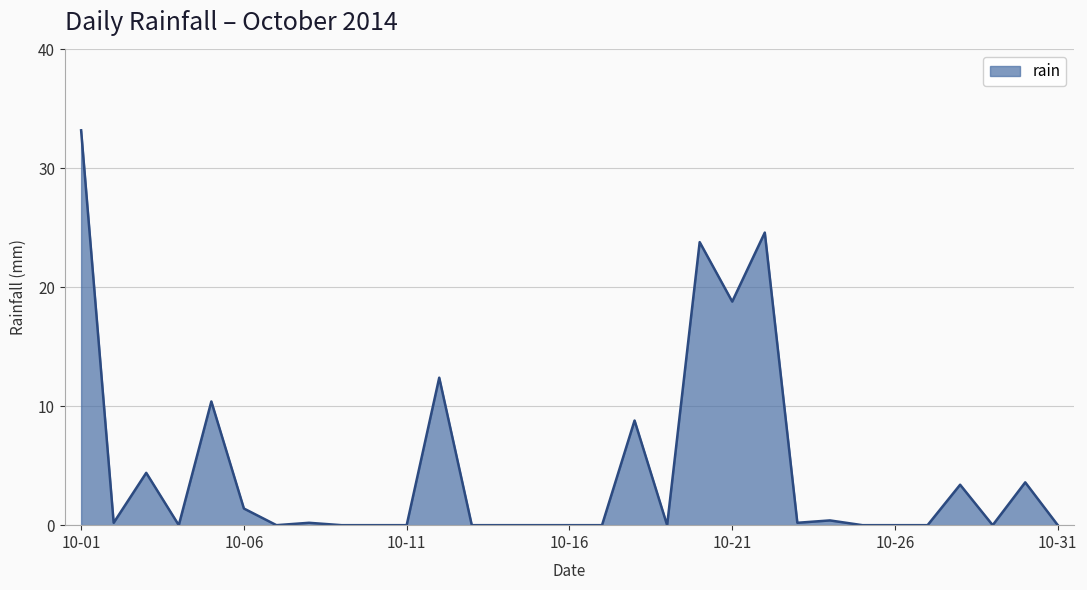

What is the difference between the maximum and minimum values?

33.2